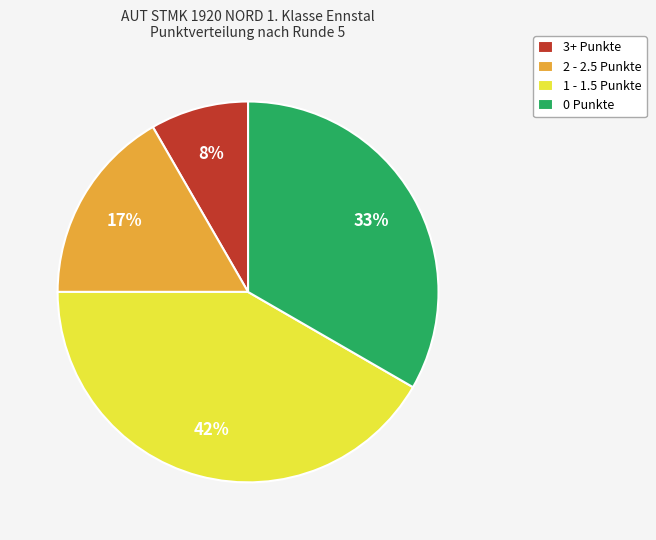

How many segments does this pie chart have?

4